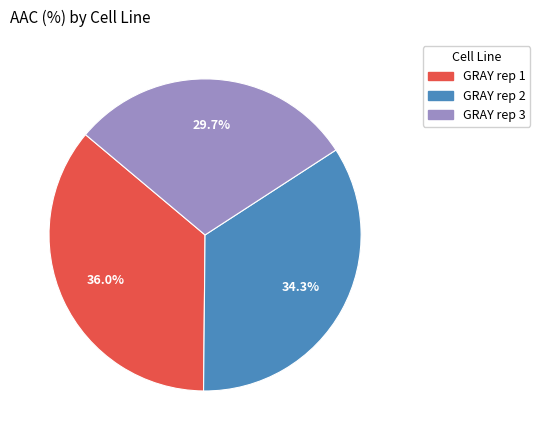

Is it true that GRAY rep 3 is 25% of the pie?

False